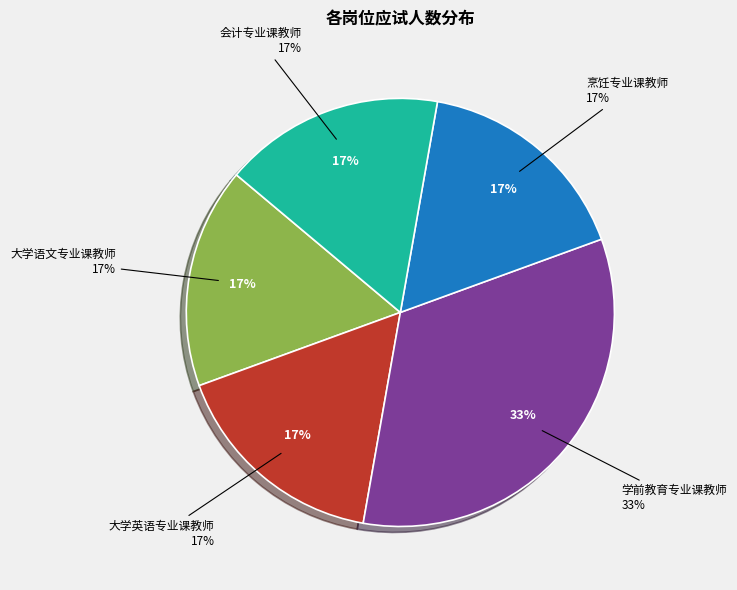

To the nearest percent, what percentage of the pie is 大学语文专业课教师?

17%